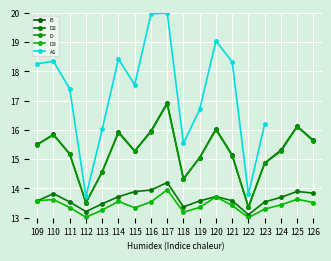

At which category does D2 reach its first local valley?

112